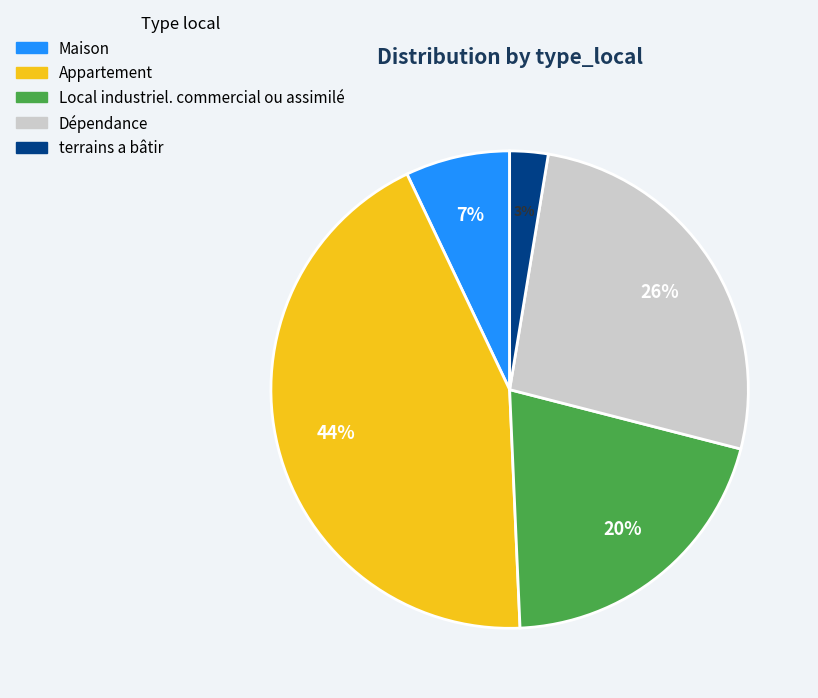

Which slice is the smallest?

terrains a bâtir